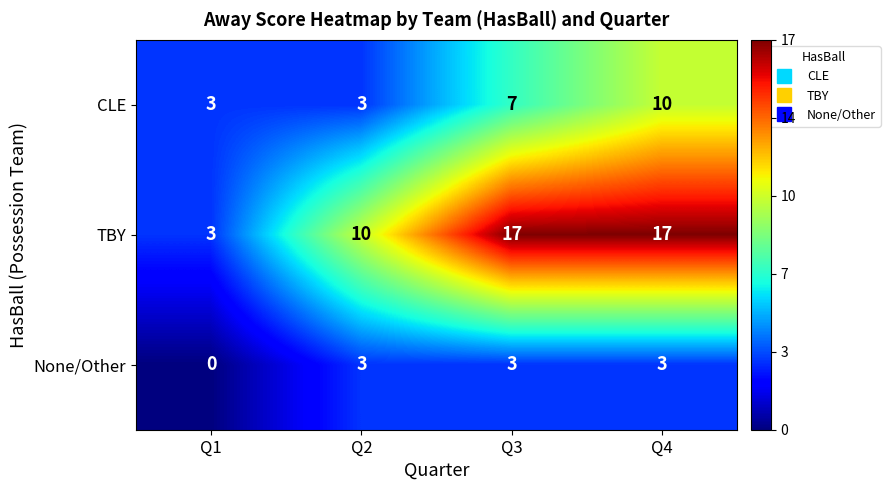

What is the difference between the highest and lowest values at Q2?

7